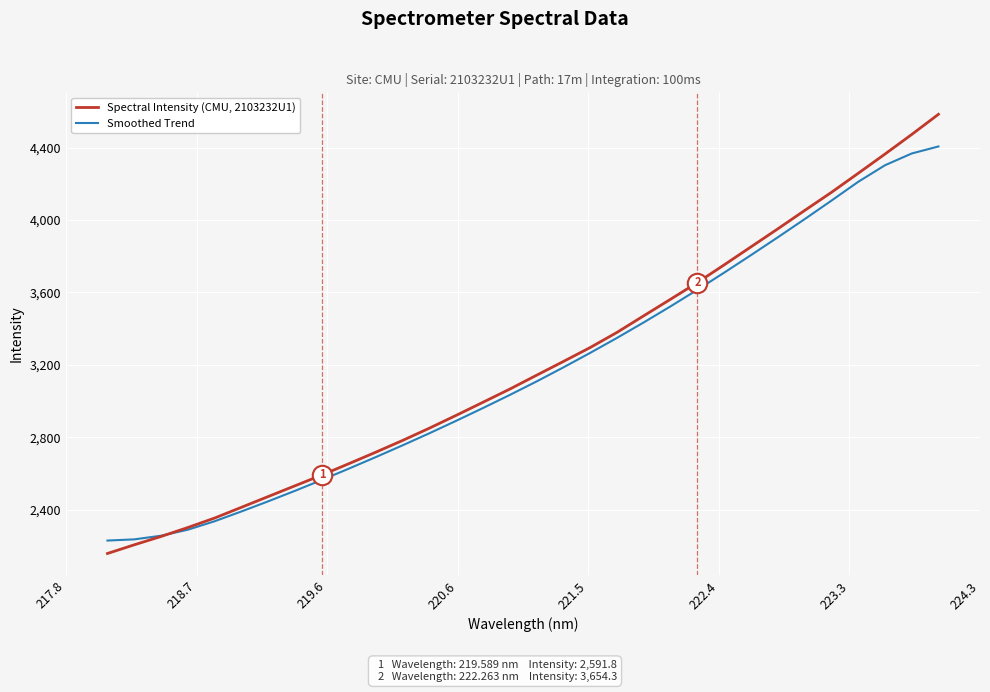

True or false: Spectral Intensity (CMU, 2103232U1) and Smoothed Trend cross at least once.

True